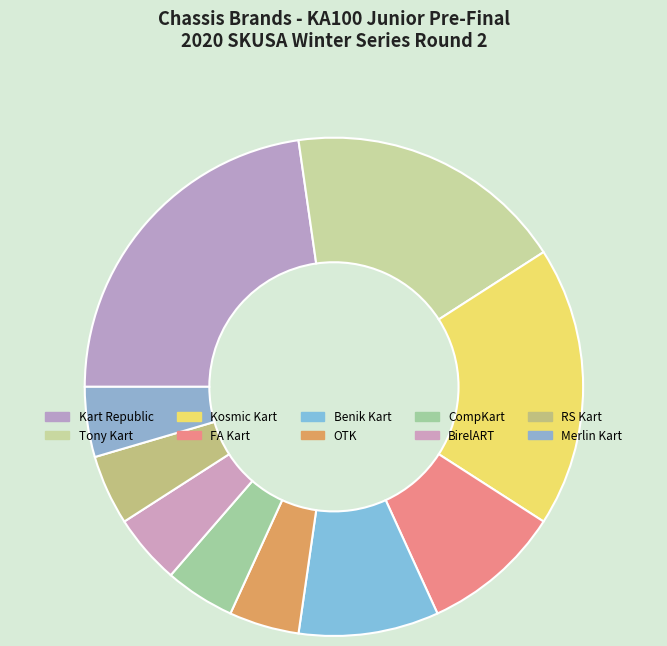

Count the number of slices in the pie.

10